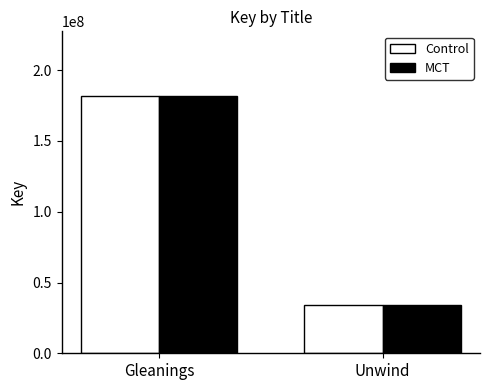

Which category has the lowest value in the Control series?

Unwind